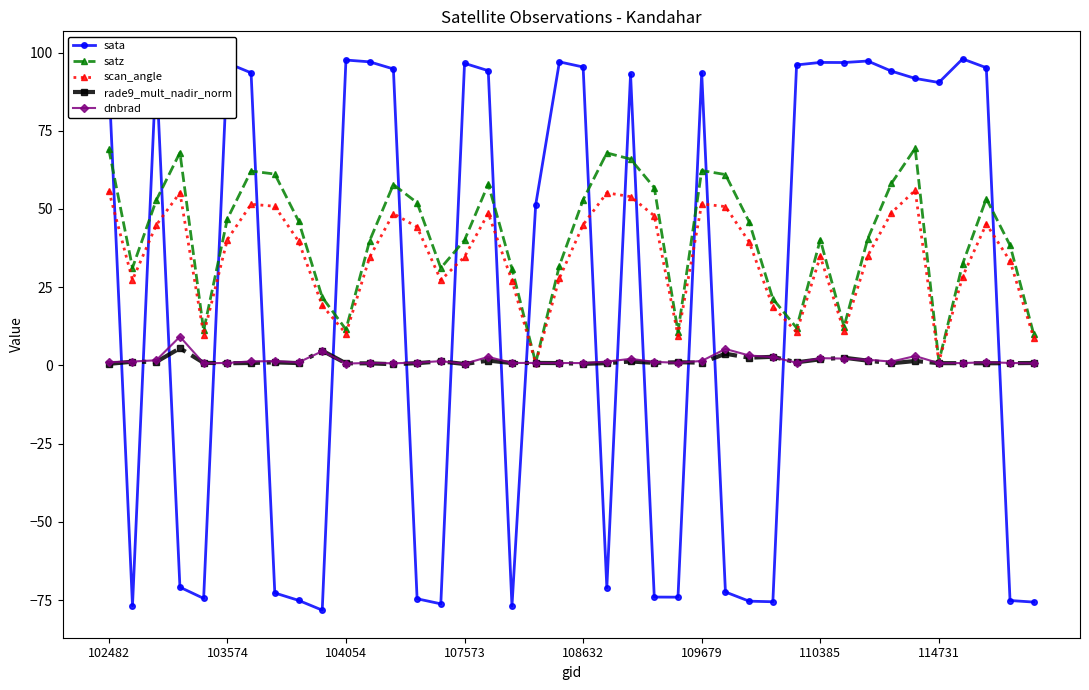

Which series has the largest range (max minus min)?

sata